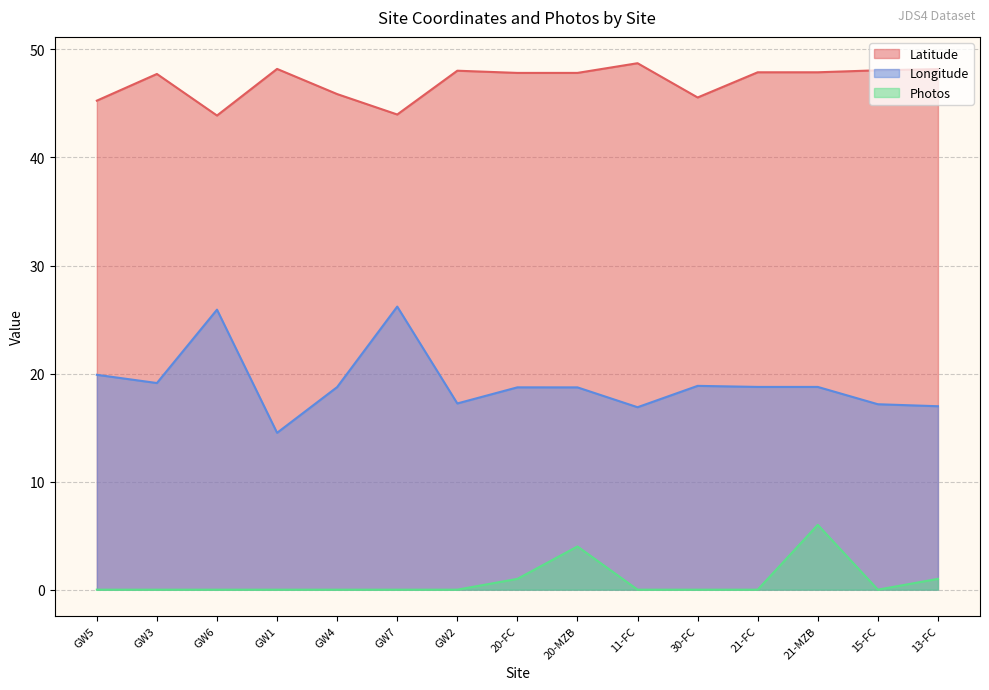

What position from the left is GW7?

6